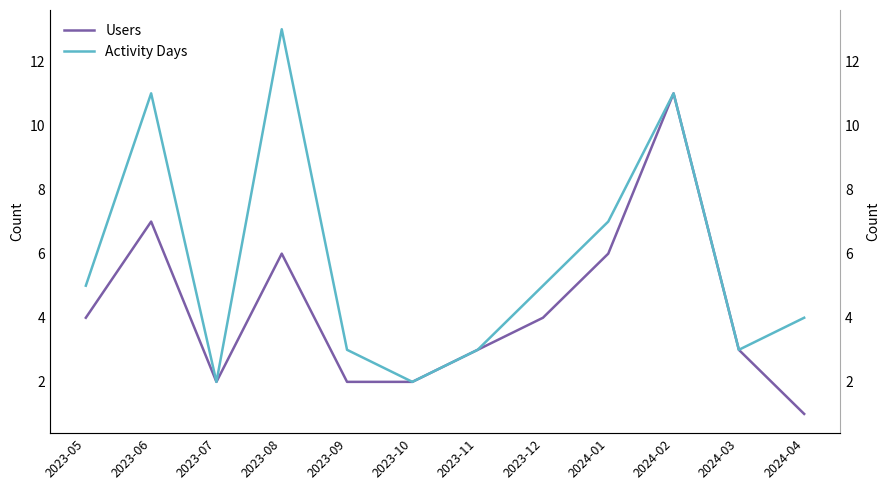

Is it true that Activity Days equals 7 at 2024-04?

False